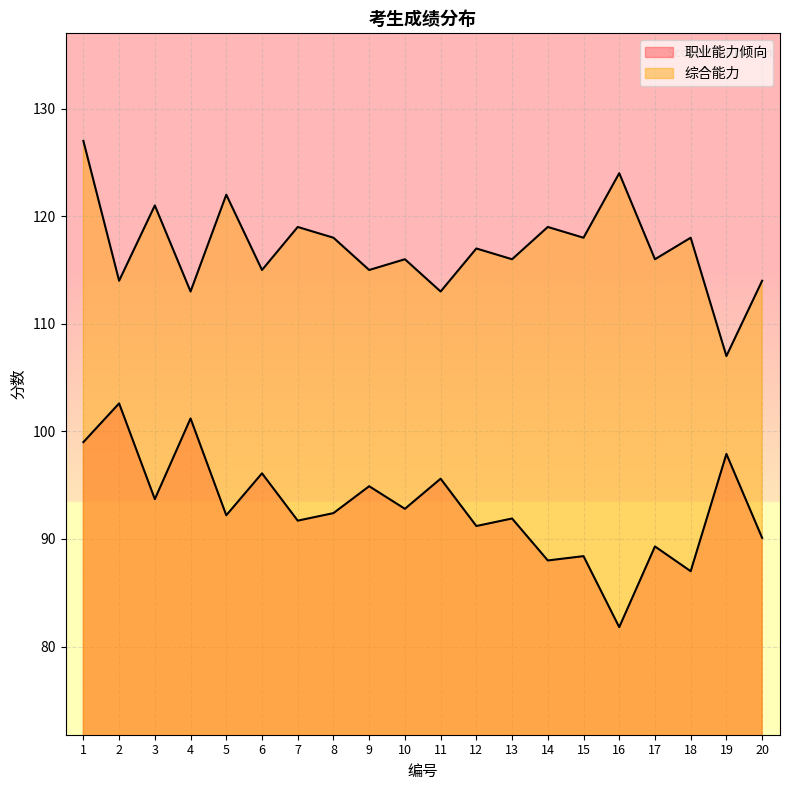

What is the total value across all series at 6?

211.1